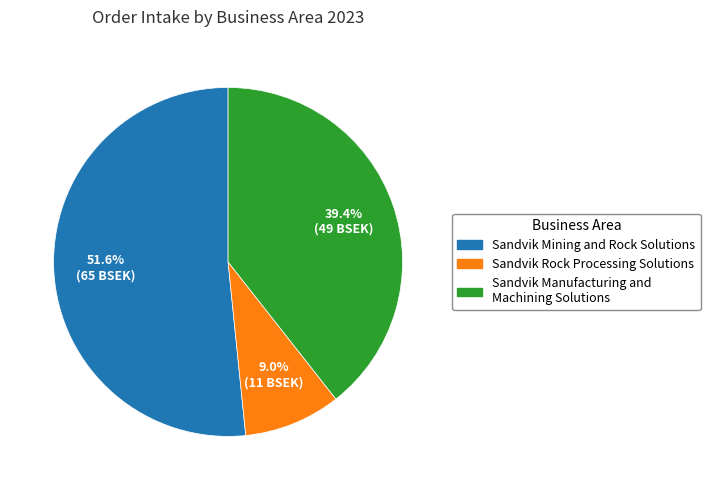

What portion of the pie excludes Sandvik Mining and Rock Solutions?

48.4%